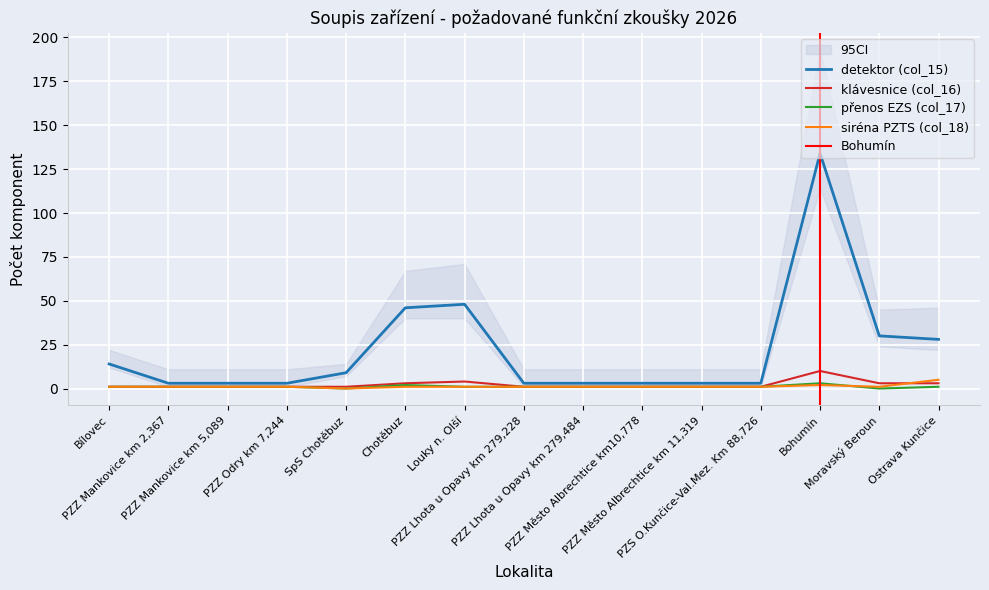

True or false: klávesnice (col_16) and detektor (col_15) cross at least once.

False